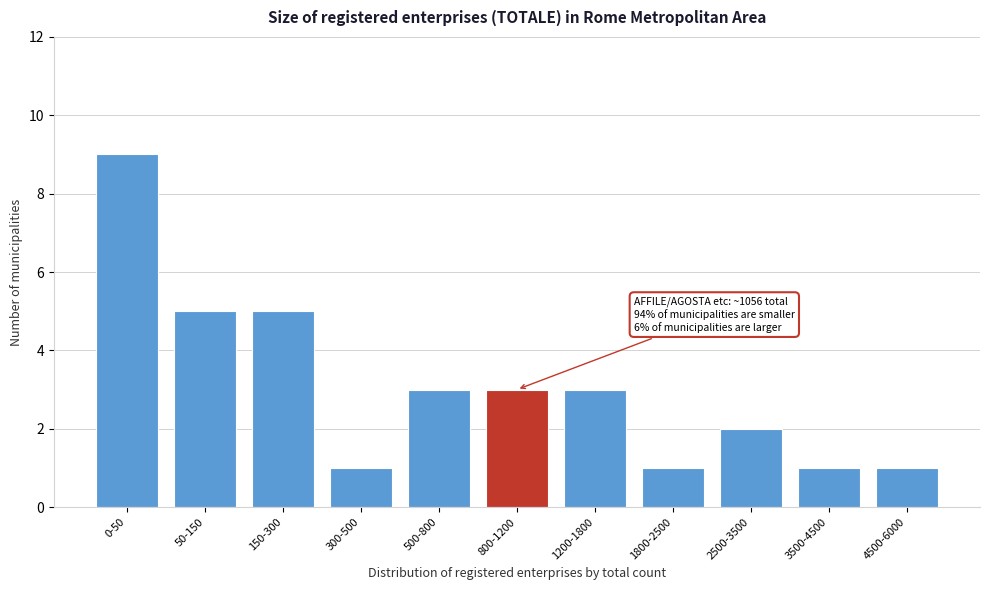

Reading right to left, what are all the values shown in this chart?

1	1	2	1	3	3	3	1	5	5	9